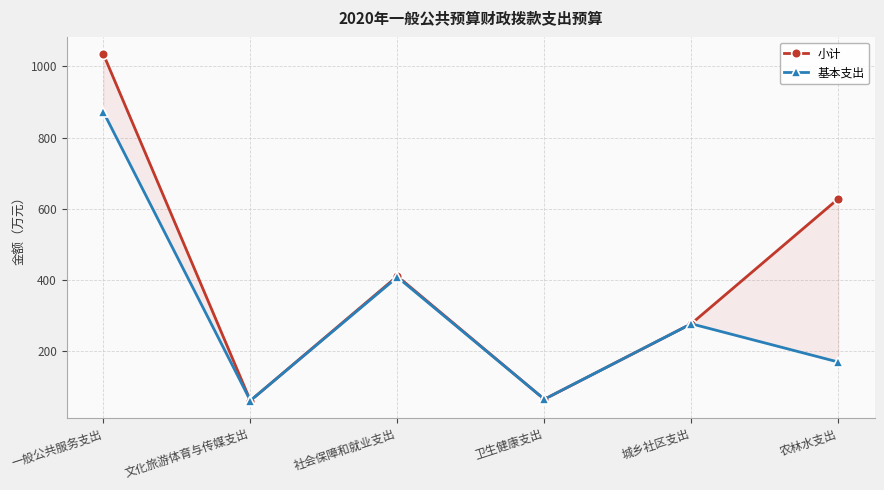

Reading left to right, what are all the values shown in this chart?

小计: 1033.9	61.3	410.8	65.3	277.1	628.1
基本支出: 871.6	61.3	408.3	65.3	277.1	169.8